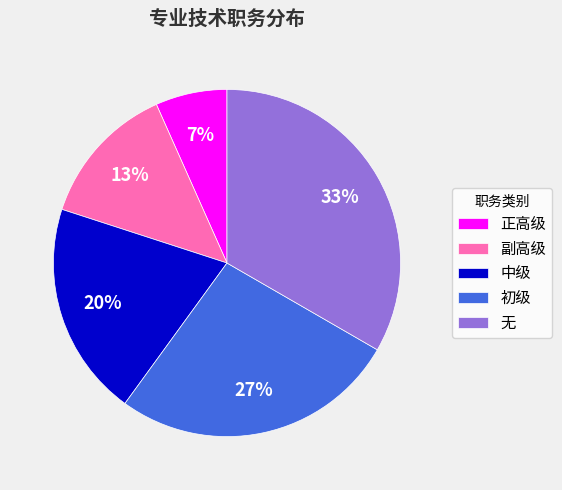

The 中级 slice represents 20% of the pie. True or false?

True